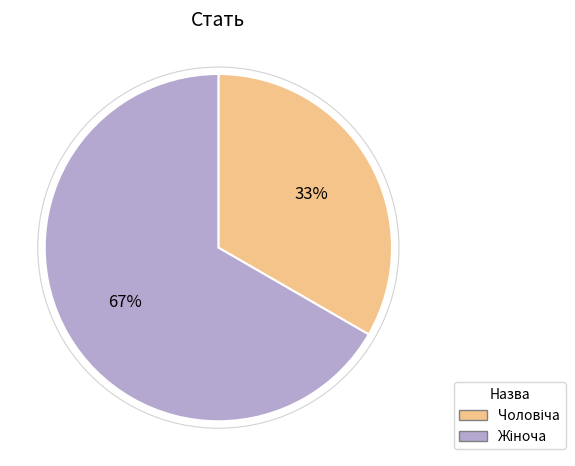

Is there any slice that represents more than half of the pie?

Yes